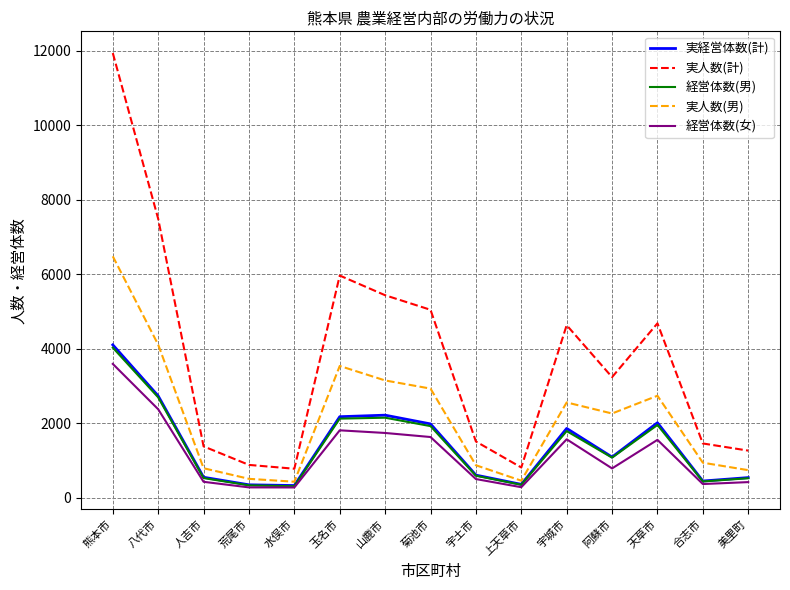

True or false: 経営体数(男) and 実人数(男) cross at least once.

False